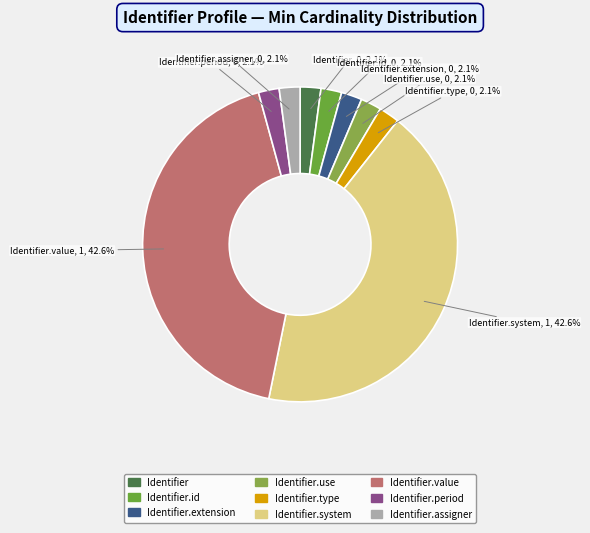

Which slice is the largest?

Identifier.system